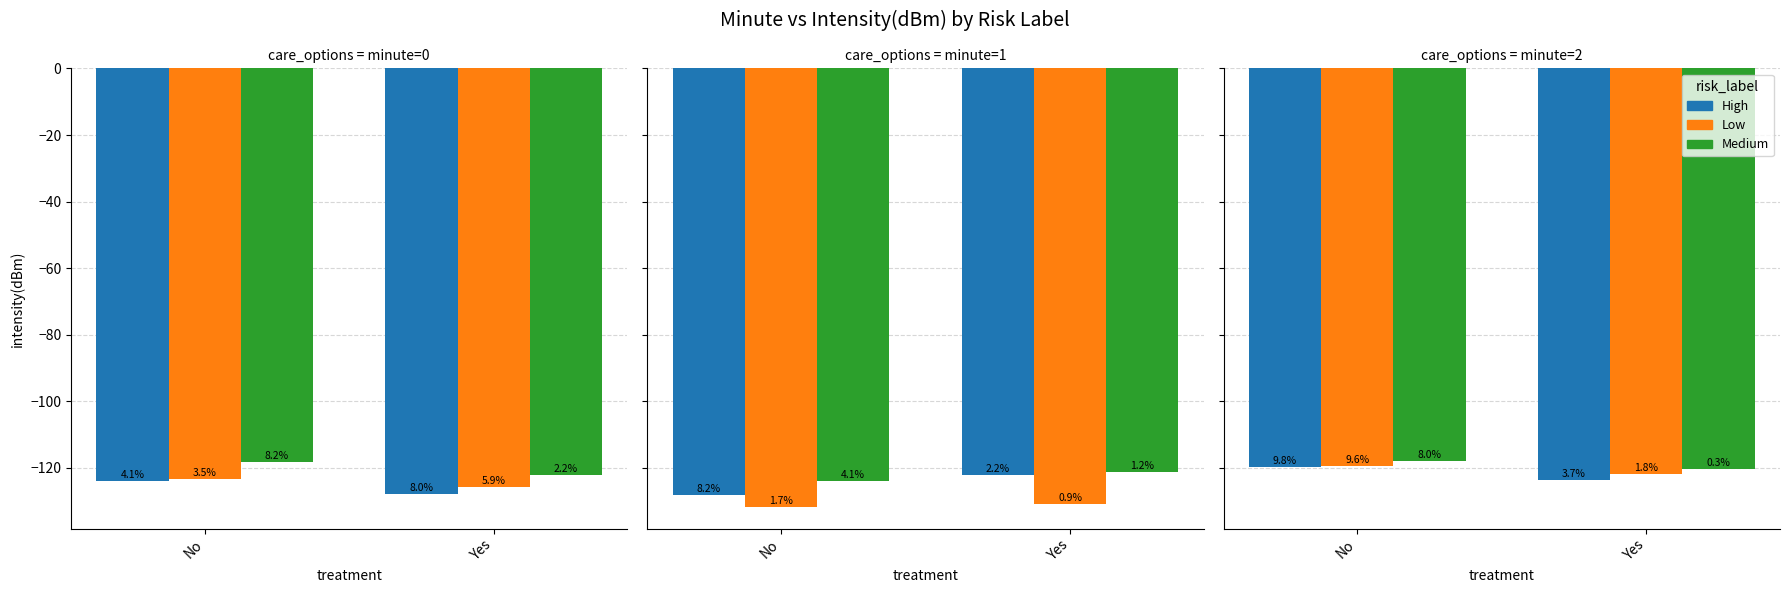

The Medium series shows -118.0 at No. True or false?

True